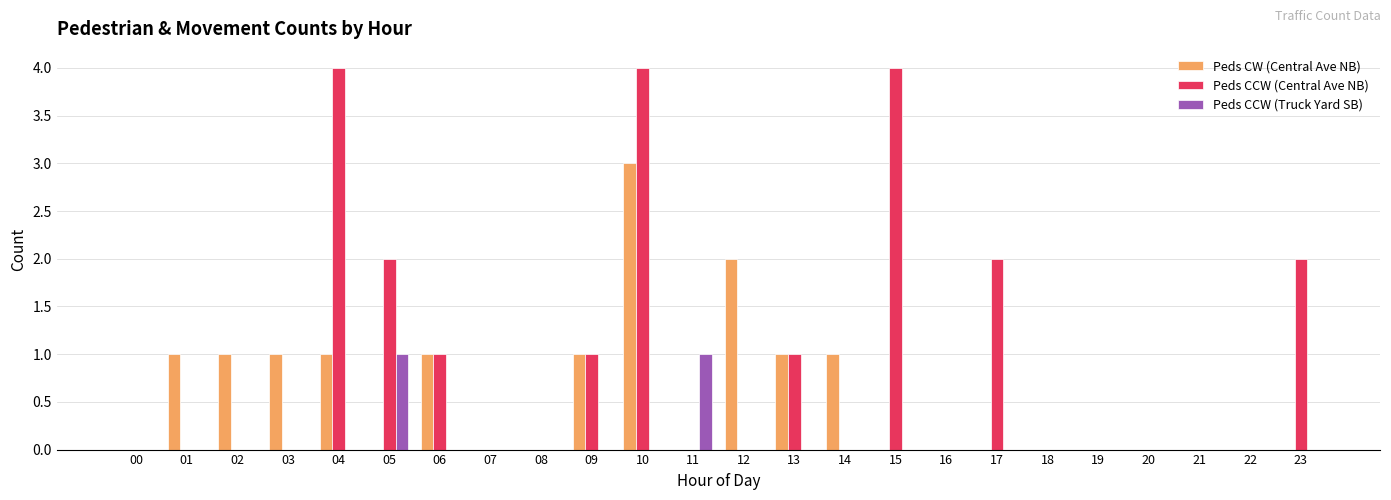

Is the value of Peds CW (Central Ave NB) at 03 greater than the value of Peds CCW (Central Ave NB) at 15?

No